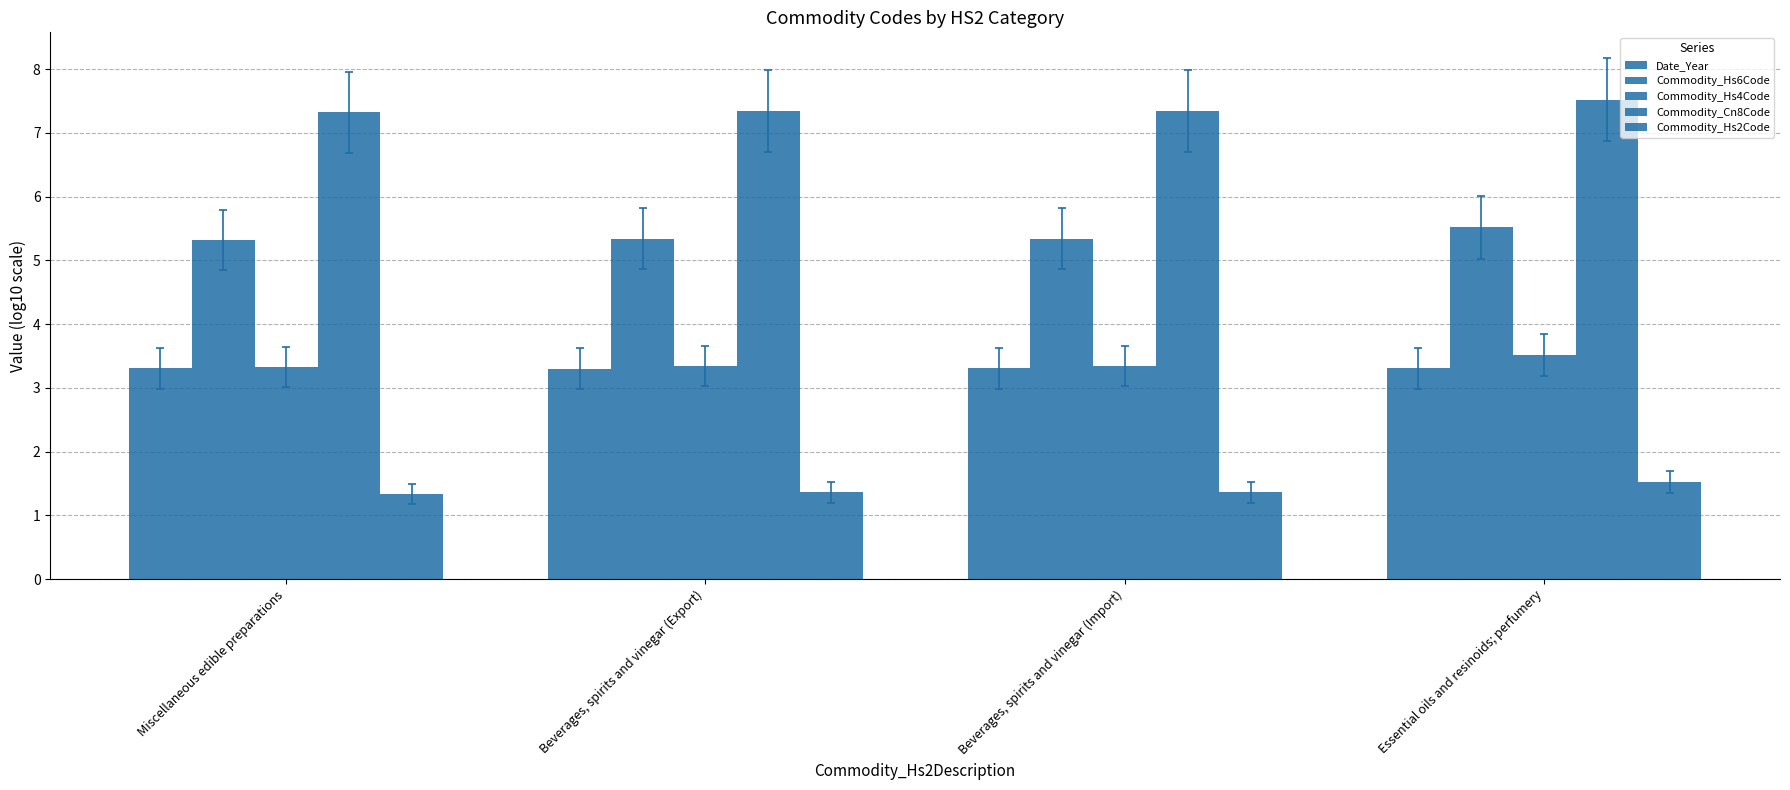

Reading left to right, transcribe all the data shown in this chart.

Date_Year: Miscellaneous edible preparations=3.3	Beverages, spirits and vinegar (Export)=3.3	Beverages, spirits and vinegar (Import)=3.3	Essential oils and resinoids; perfumery=3.3
Commodity_Hs6Code: Miscellaneous edible preparations=5.3	Beverages, spirits and vinegar (Export)=5.3	Beverages, spirits and vinegar (Import)=5.3	Essential oils and resinoids; perfumery=5.5
Commodity_Hs4Code: Miscellaneous edible preparations=3.3	Beverages, spirits and vinegar (Export)=3.3	Beverages, spirits and vinegar (Import)=3.3	Essential oils and resinoids; perfumery=3.5
Commodity_Cn8Code: Miscellaneous edible preparations=7.3	Beverages, spirits and vinegar (Export)=7.3	Beverages, spirits and vinegar (Import)=7.3	Essential oils and resinoids; perfumery=7.5
Commodity_Hs2Code: Miscellaneous edible preparations=1.3	Beverages, spirits and vinegar (Export)=1.4	Beverages, spirits and vinegar (Import)=1.4	Essential oils and resinoids; perfumery=1.5